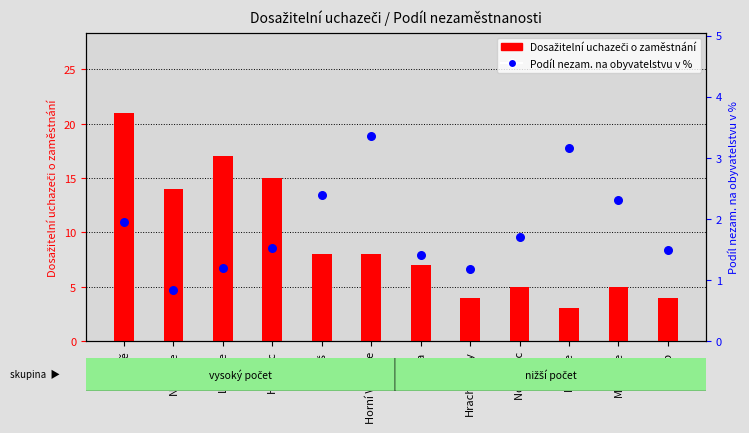

Which series has the largest total across all categories?

Dosažitelní uchazeči o zaměstnání